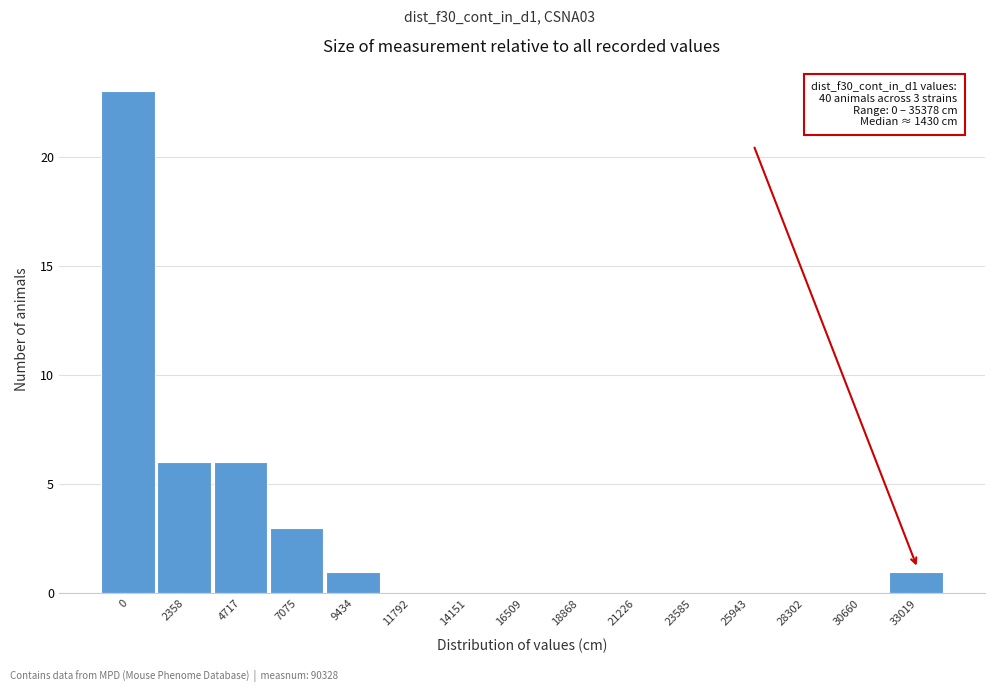

Reading left to right, what are all the values shown in this chart?

0=23	2358=6	4717=6	7075=3	9434=1	11792=0	14151=0	16509=0	18868=0	21226=0	23585=0	25943=0	28302=0	30660=0	33019=1